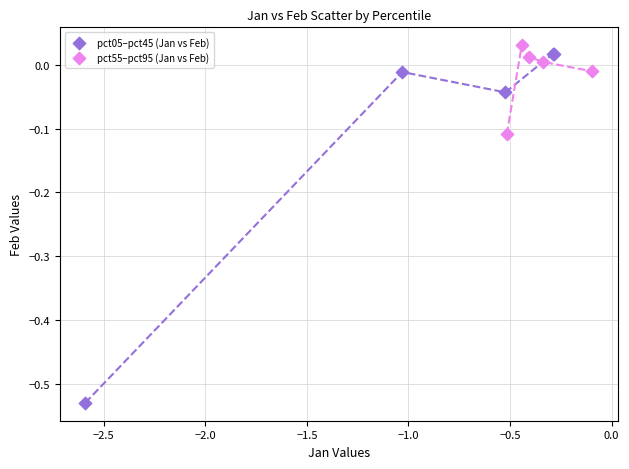

What are all the series names shown in the legend?

pct05–pct45 (Jan vs Feb), pct55–pct95 (Jan vs Feb)